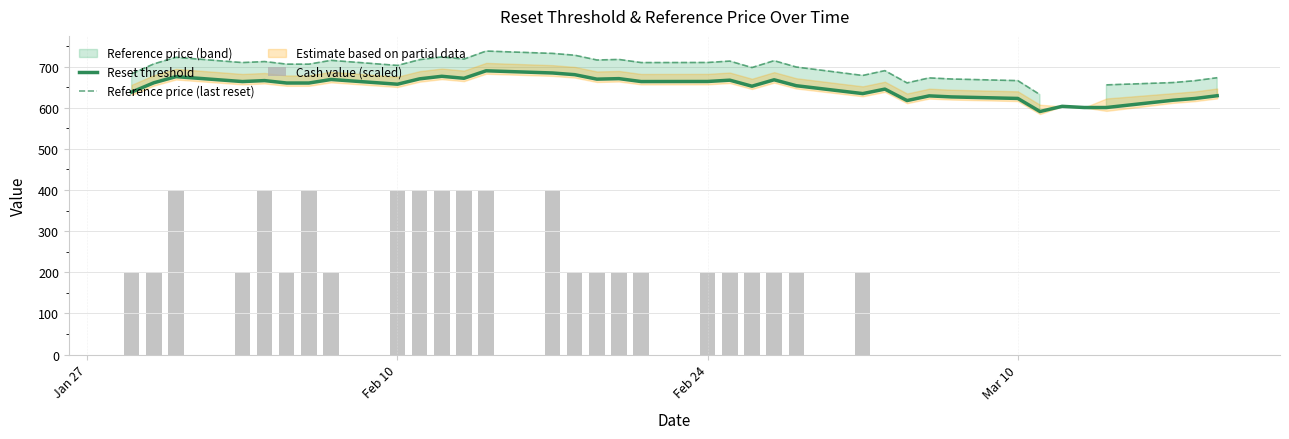

Is the value of Cash value (scaled) at 23 greater than the value of Reset threshold at 25?

No